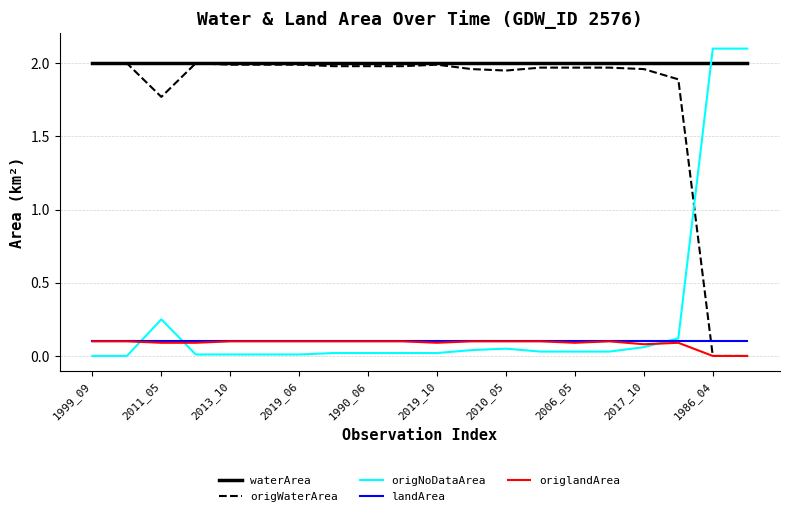

After their last crossing, which series has the higher values: origNoDataArea or origWaterArea?

origNoDataArea